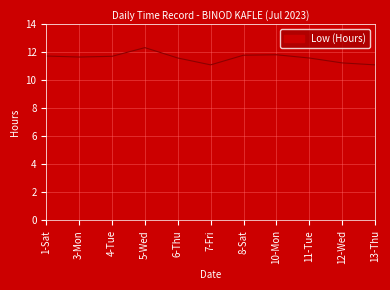

What is the difference between the maximum and minimum values?

1.2